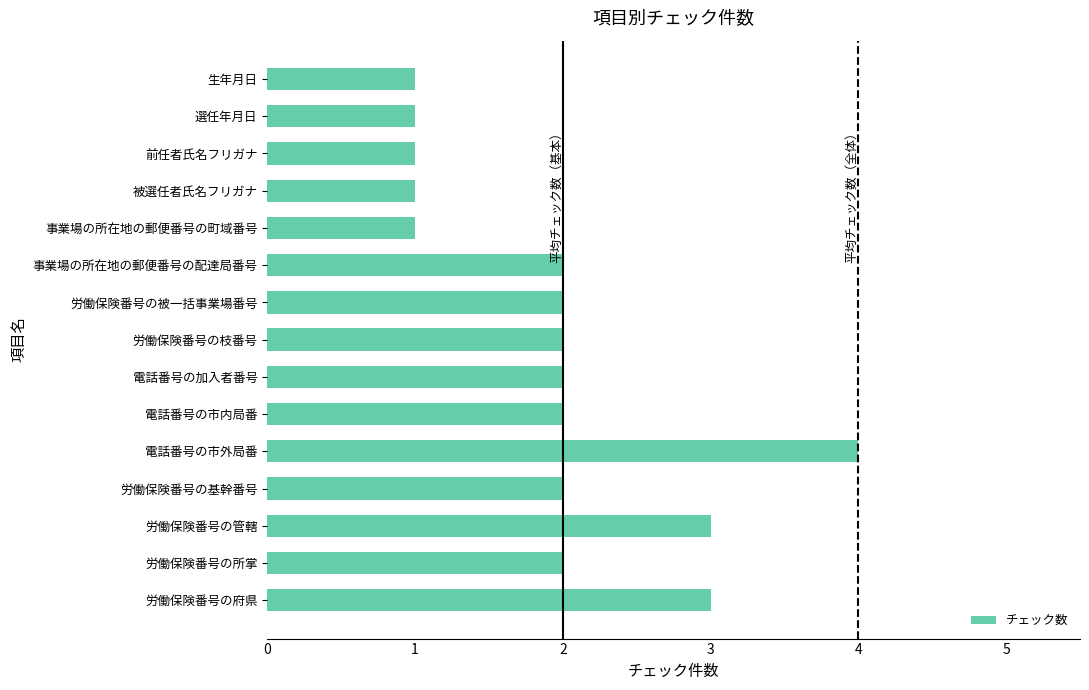

Does the chart contain stacked bars?

No